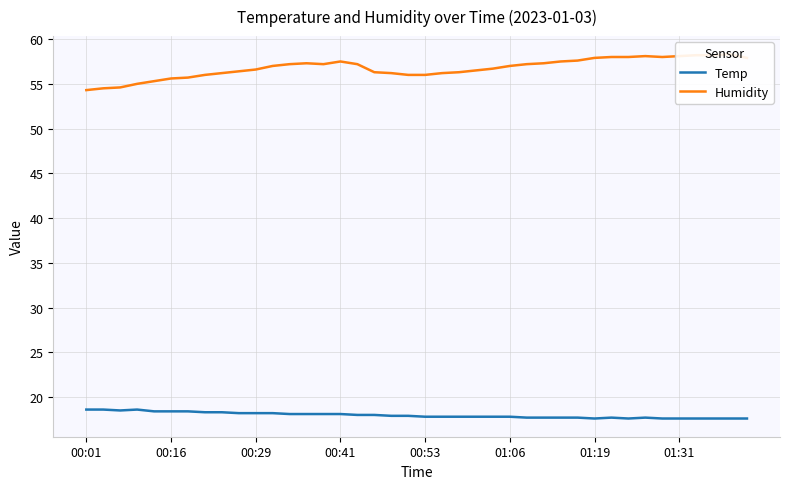

What is the highest value of the Temp series?

18.6